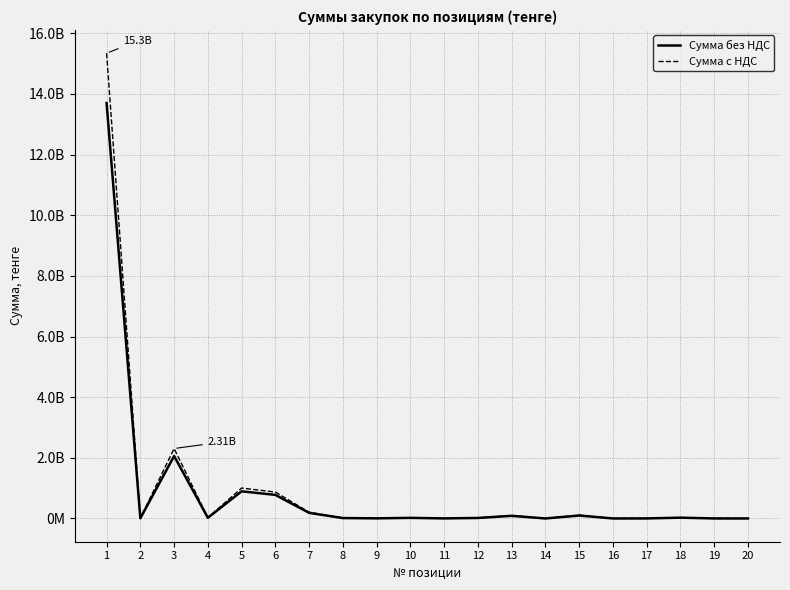

Is this an area chart (filled region under the line)?

No